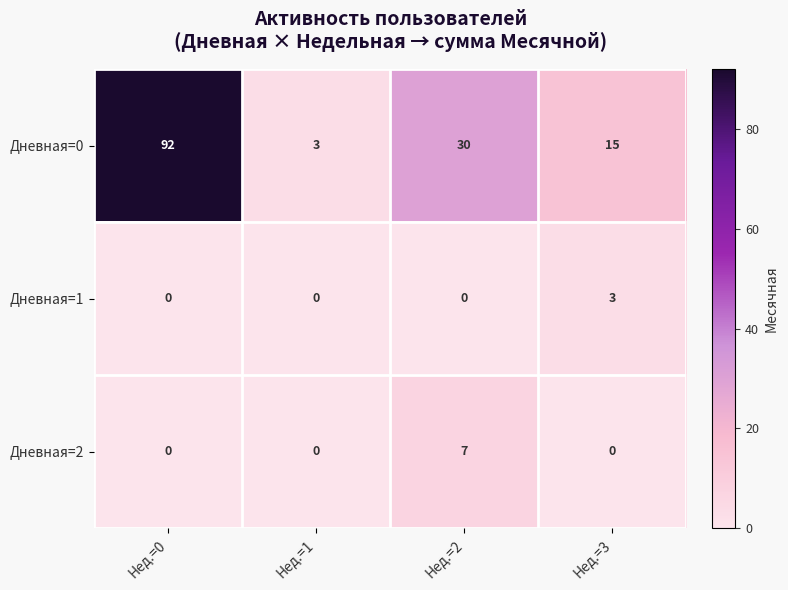

Which label corresponds to the largest value in the chart?

Нед.=0